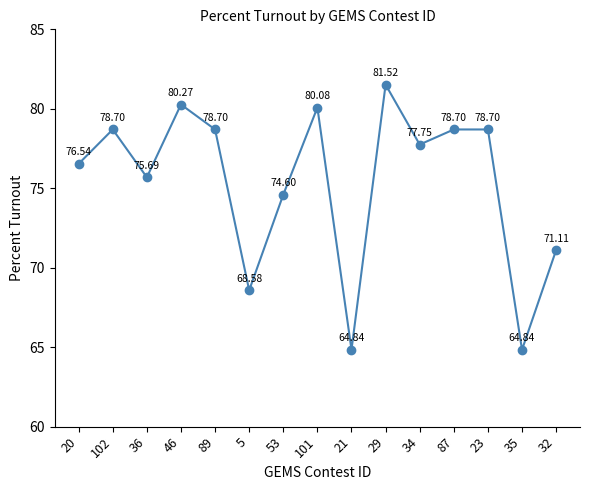

Where is the first local maximum?

102